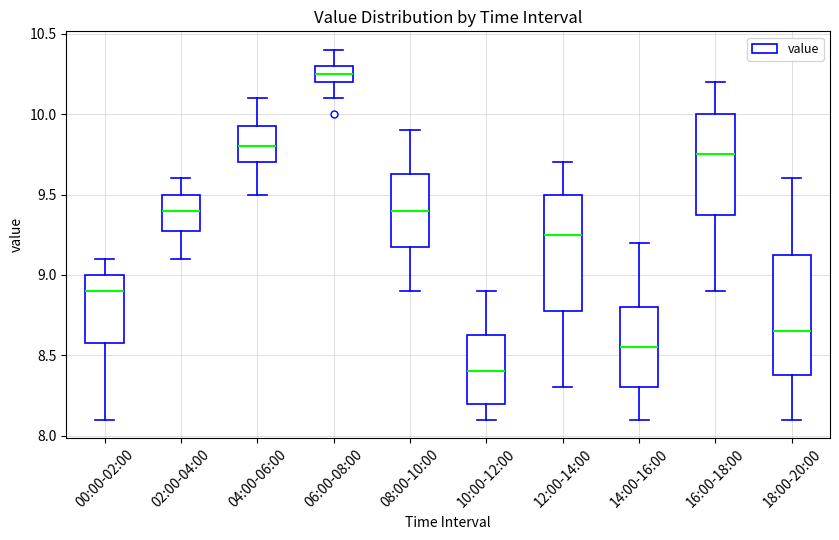

Reading left to right, read every box against the y-axis: the position of its median line, the range the box covers, and the ends of its whiskers. The values are not printed on the chart, so give them approximately, as read against the axis.

00:00-02:00: median 8.90, box 8.60 to 9.00, whiskers 8.10 to 9.10
02:00-04:00: median 9.40, box 9.30 to 9.50, whiskers 9.10 to 9.60
04:00-06:00: median 9.80, box 9.70 to 9.95, whiskers 9.50 to 10.10
06:00-08:00: median 10.25, box 10.20 to 10.30, whiskers 10.10 to 10.40
08:00-10:00: median 9.40, box 9.20 to 9.65, whiskers 8.90 to 9.90
10:00-12:00: median 8.40, box 8.20 to 8.65, whiskers 8.10 to 8.90
12:00-14:00: median 9.25, box 8.80 to 9.50, whiskers 8.30 to 9.70
14:00-16:00: median 8.55, box 8.30 to 8.80, whiskers 8.10 to 9.20
16:00-18:00: median 9.75, box 9.40 to 10.00, whiskers 8.90 to 10.20
18:00-20:00: median 8.65, box 8.40 to 9.15, whiskers 8.10 to 9.60